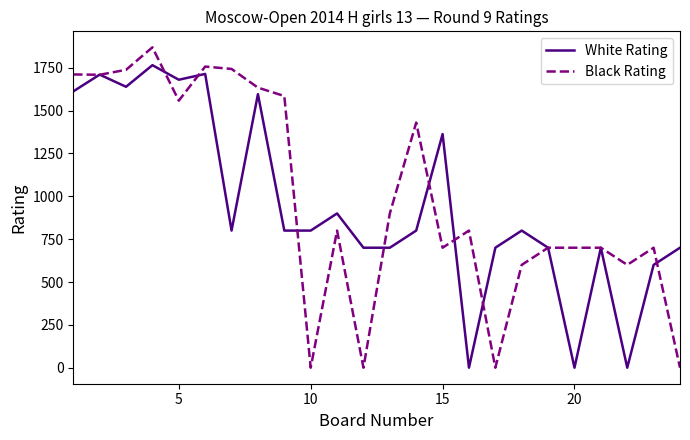

What is the greatest value displayed?

1869